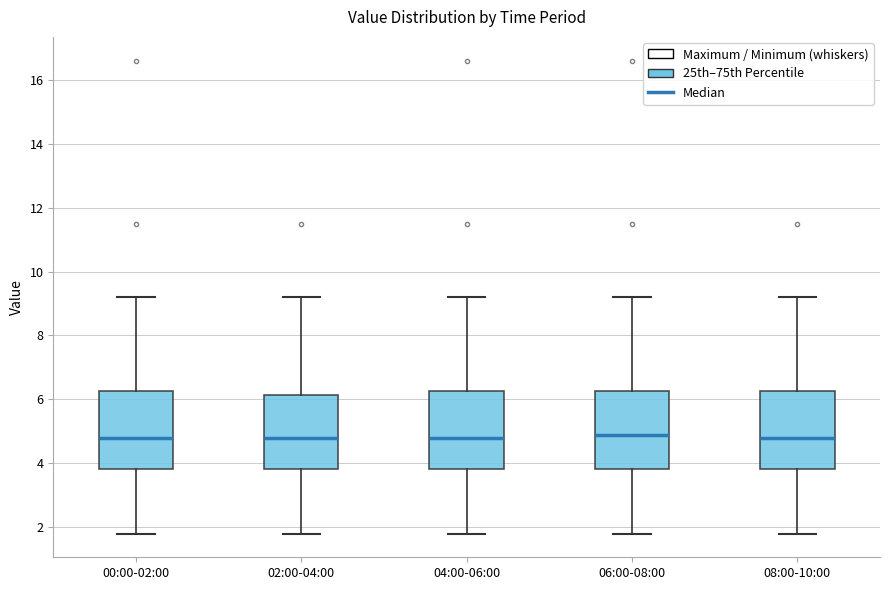

Where does the upper whisker of the box for 06:00-08:00 end on the y-axis? The values are not printed on the chart, so give them approximately, as read against the axis.

9.2